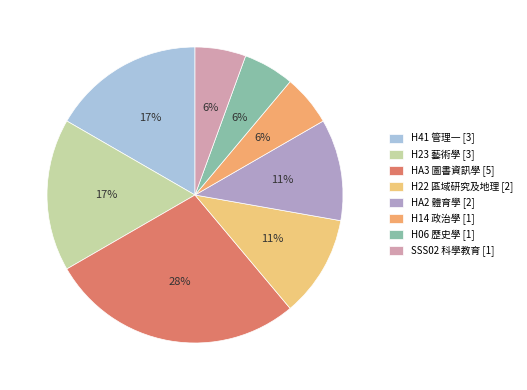

What portion of the pie excludes SSS02 科學教育 [1]?

94.4%